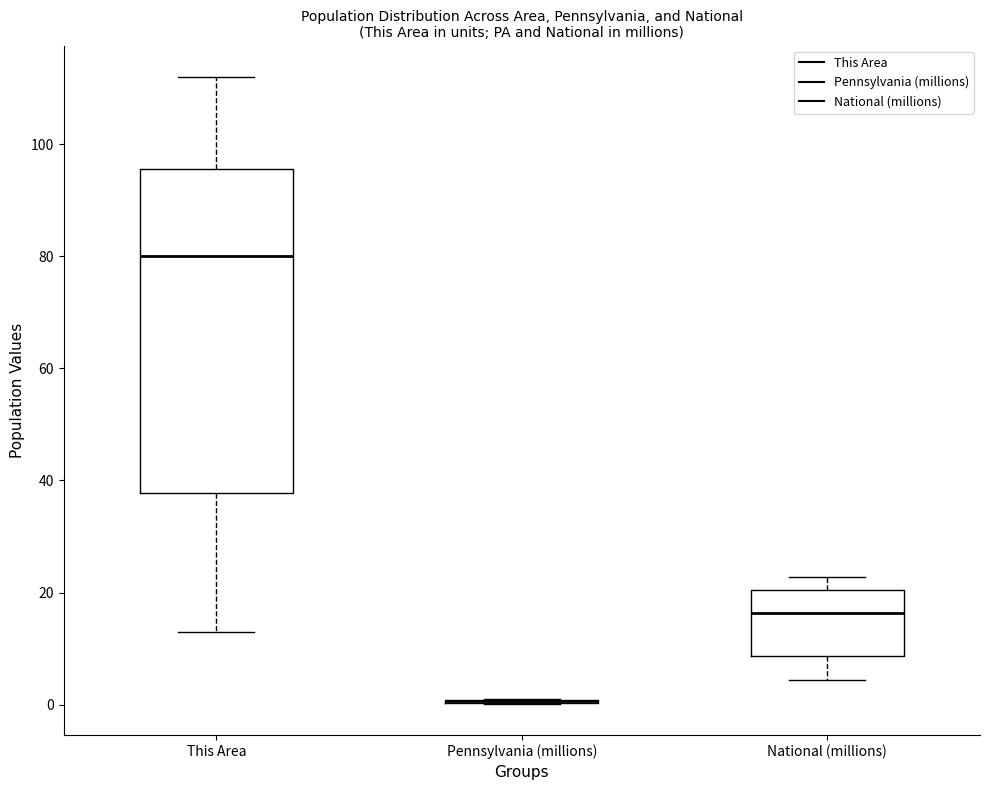

Reading left to right, transcribe this box plot: for each box, give where its median line is, the range the box spans, and where its two whiskers end, as read against the y-axis. The values are not printed on the chart, so give them approximately, as read against the axis.

This Area: median 80, box 38 to 96, whiskers 14 to 112
Pennsylvania (millions): box collapsed to a line at 0, whiskers 0 to 0
National (millions): median 16, box 8 to 20, whiskers 4 to 22